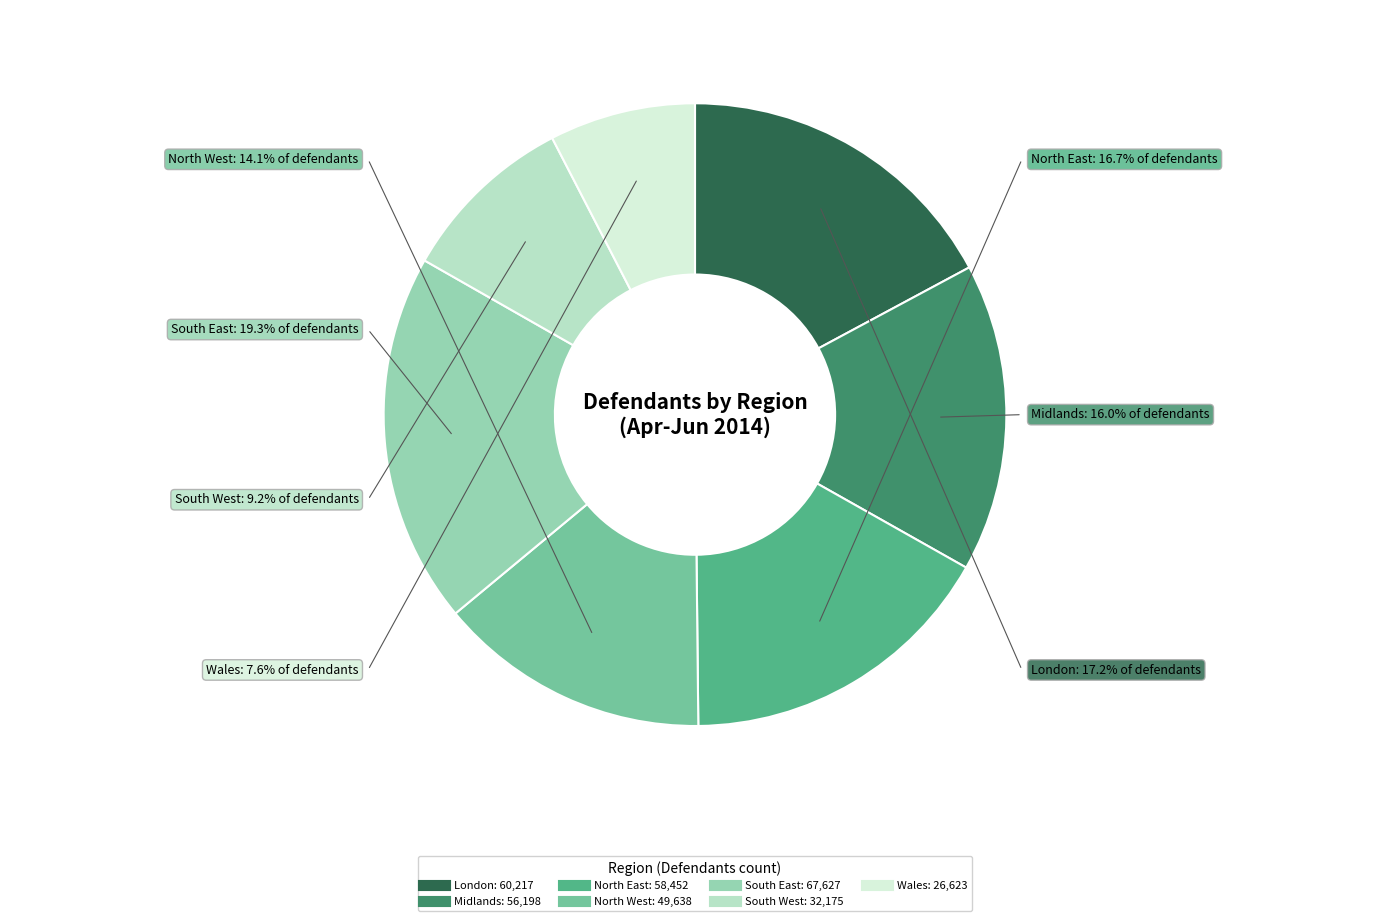

How many slices are in this pie chart?

7